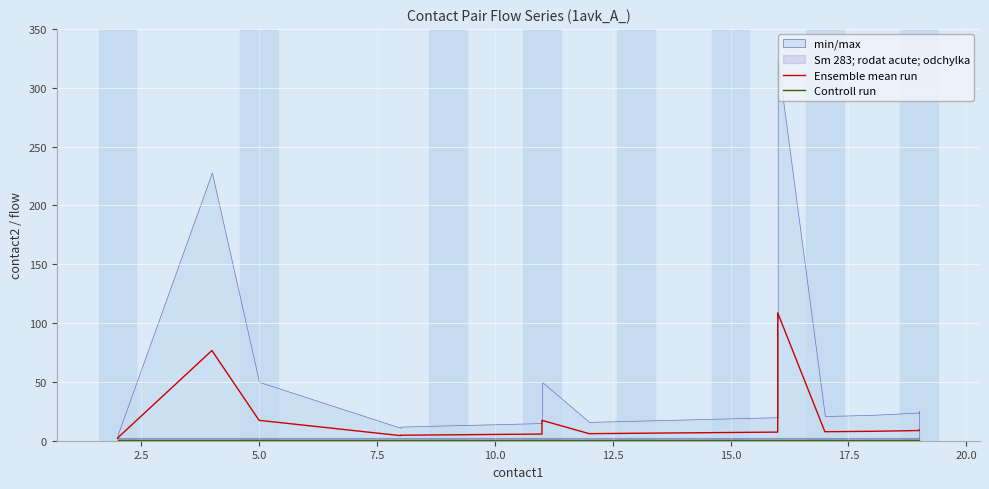

True or false: Controll run has a value of 1.0 at 20.0.

True